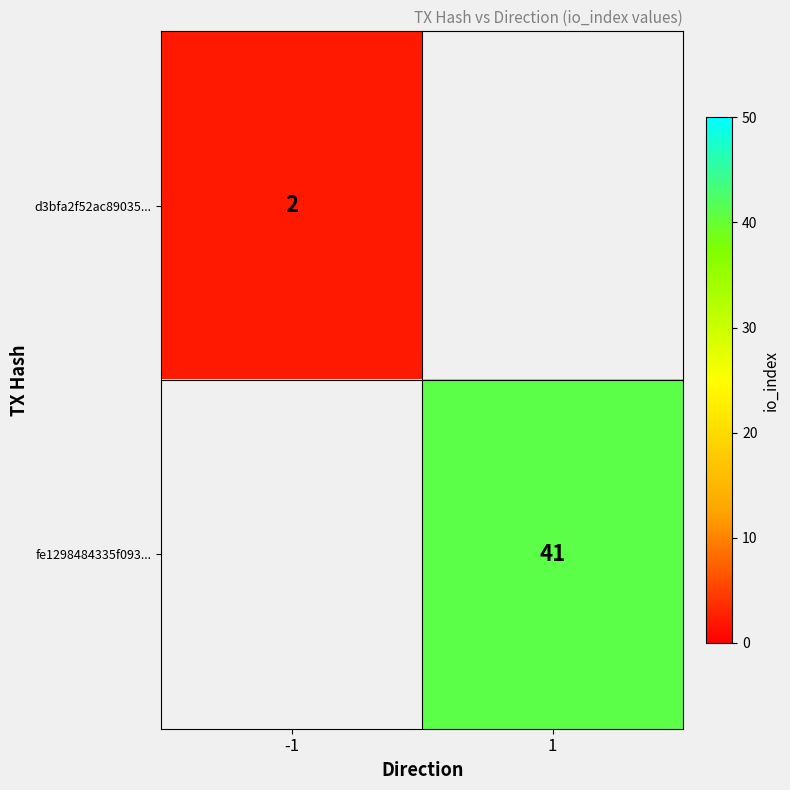

The fe1298484335f093... series shows 64 at 1. True or false?

False